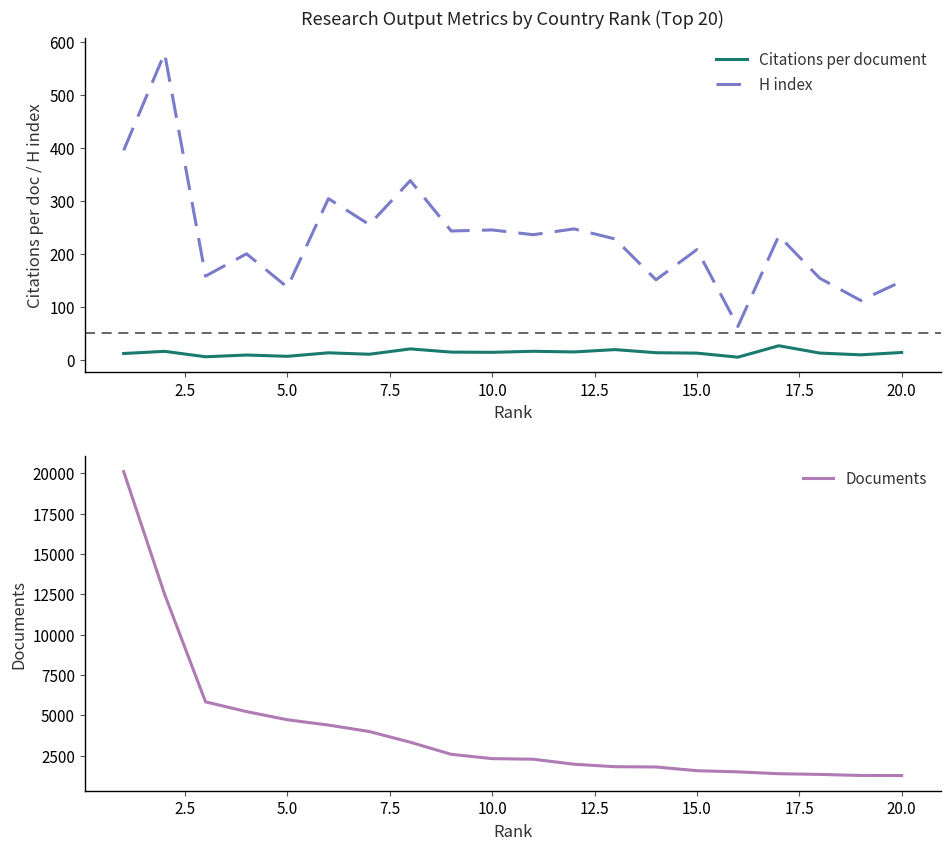

What is the lowest value of the H index series?

63.0